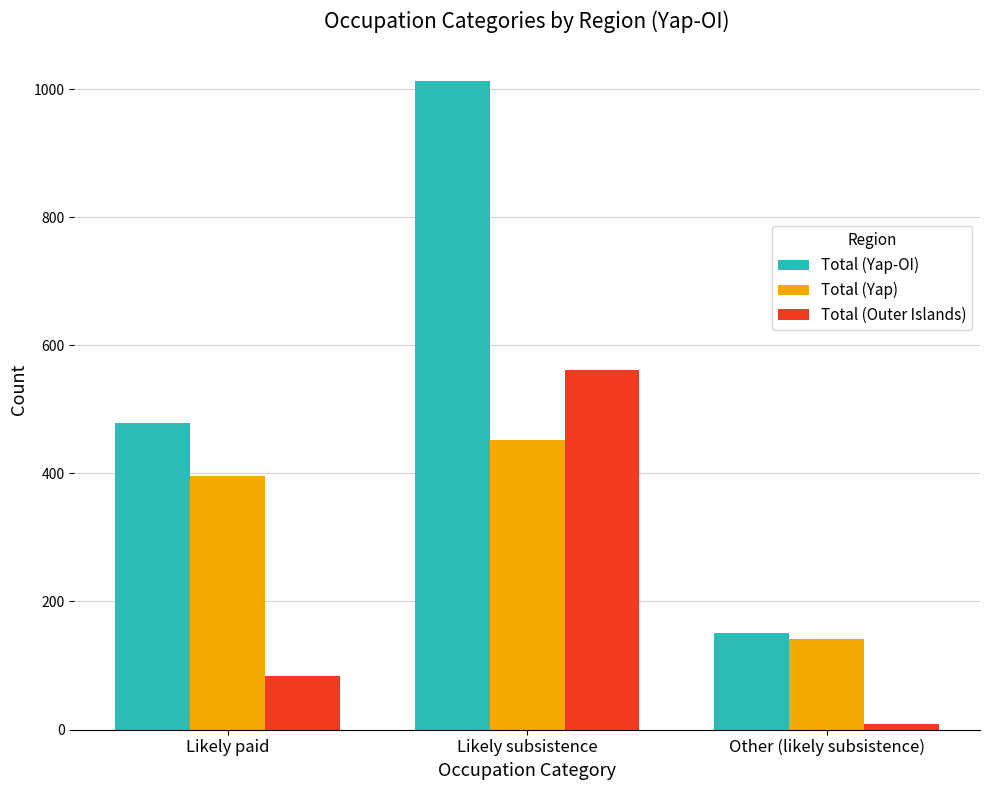

Which series has the widest spread of values?

Total (Yap-OI)